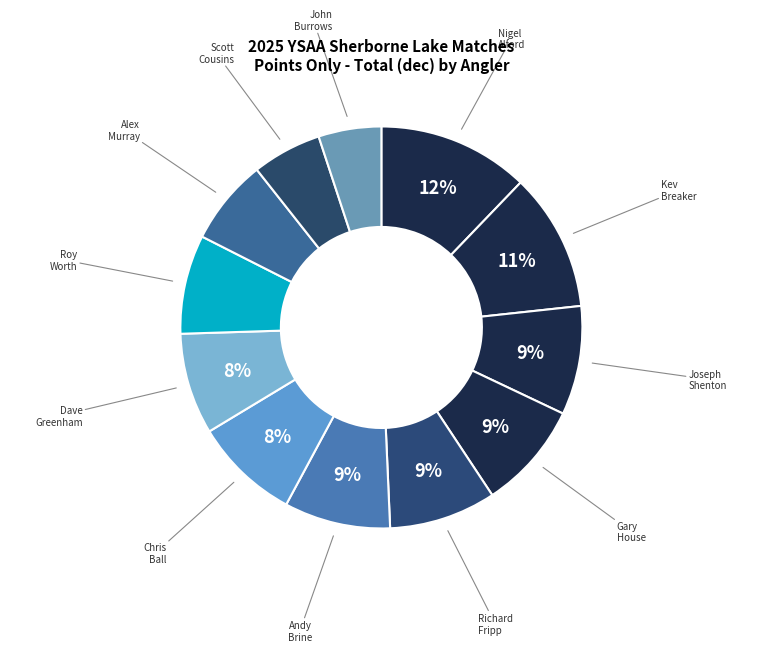

Which category has the smallest portion of the pie?

John Burrows